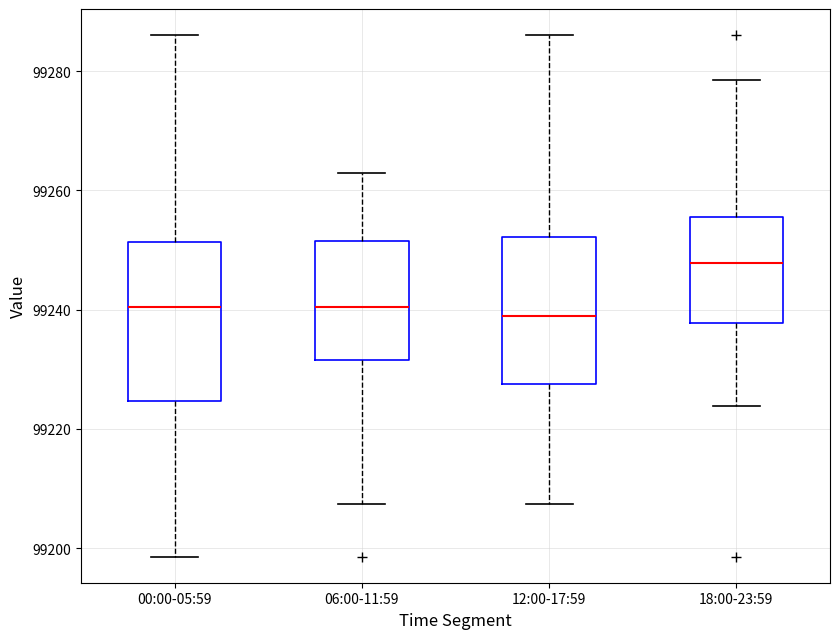

Reading left to right, transcribe this box plot: for each box, give where its median line is, the range the box spans, and where its two whiskers end, as read against the y-axis. The values are not printed on the chart, so give them approximately, as read against the axis.

00:00-05:59: median 99240, box 99224 to 99252, whiskers 99198 to 99286
06:00-11:59: median 99240, box 99232 to 99252, whiskers 99208 to 99262
12:00-17:59: median 99238, box 99228 to 99252, whiskers 99208 to 99286
18:00-23:59: median 99248, box 99238 to 99256, whiskers 99224 to 99278